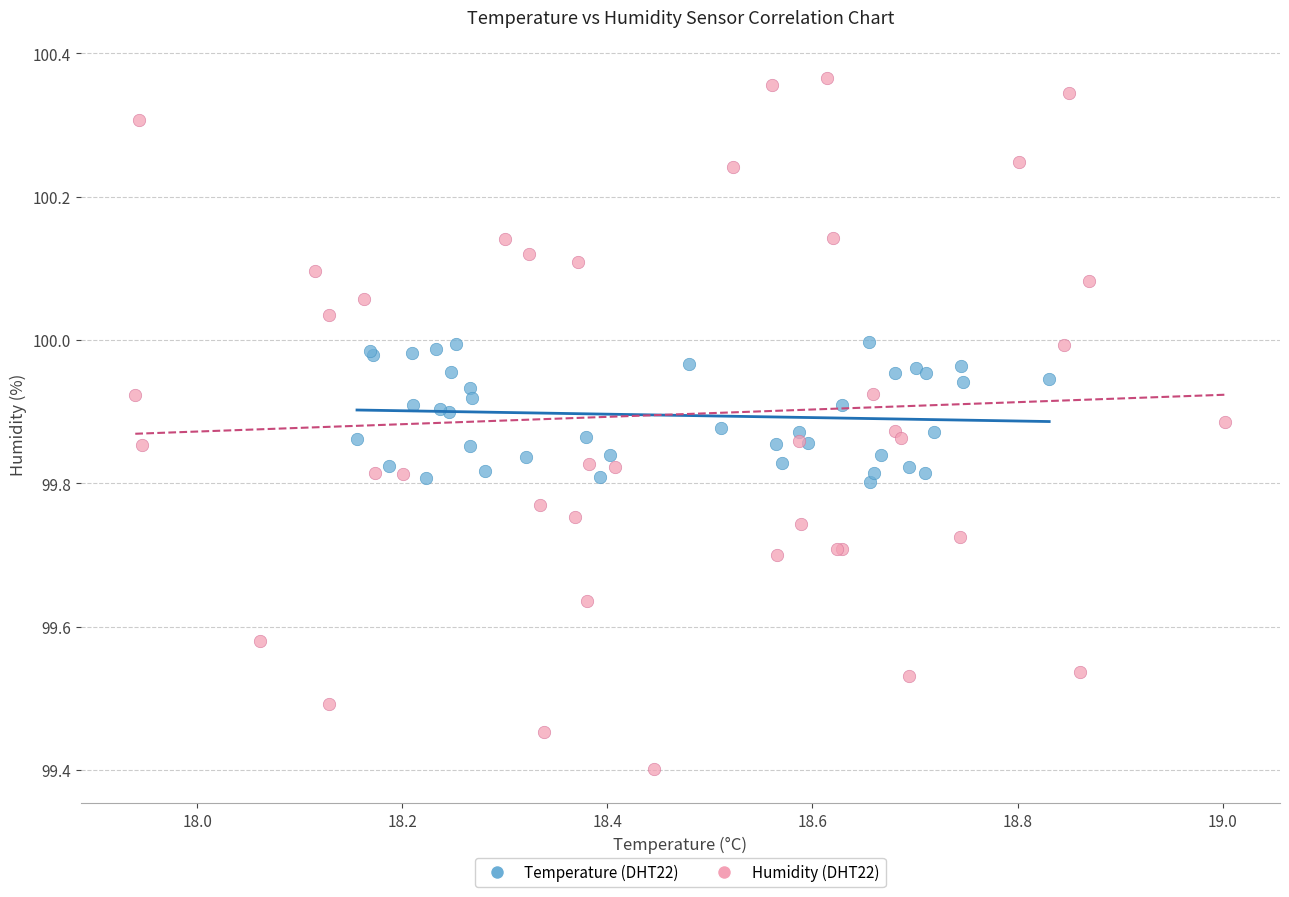

Which series reaches the minimum Y coordinate?

Humidity (DHT22)